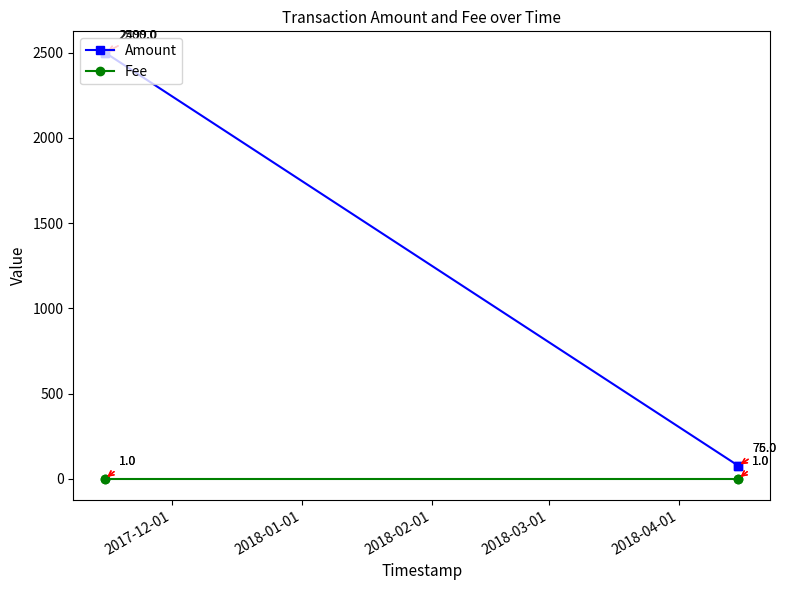

Rank the series by their average value, from lowest to highest.

Fee, Amount